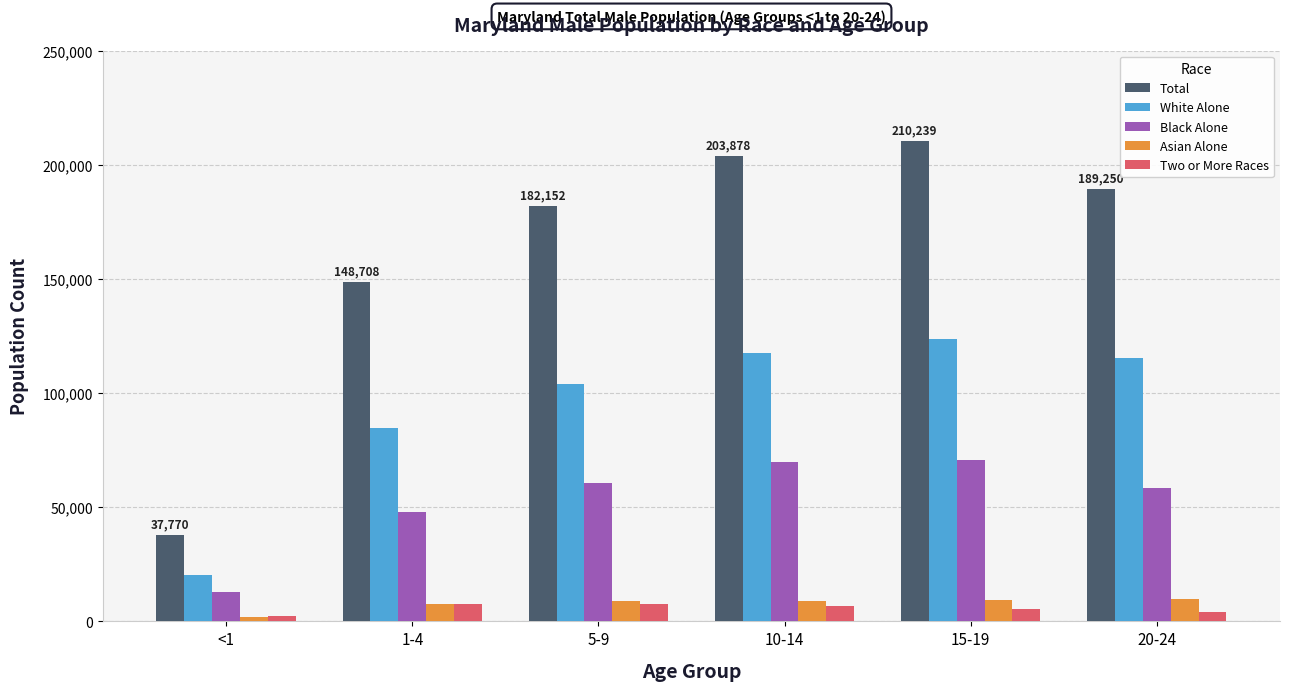

Which series has the largest total across all categories?

Total